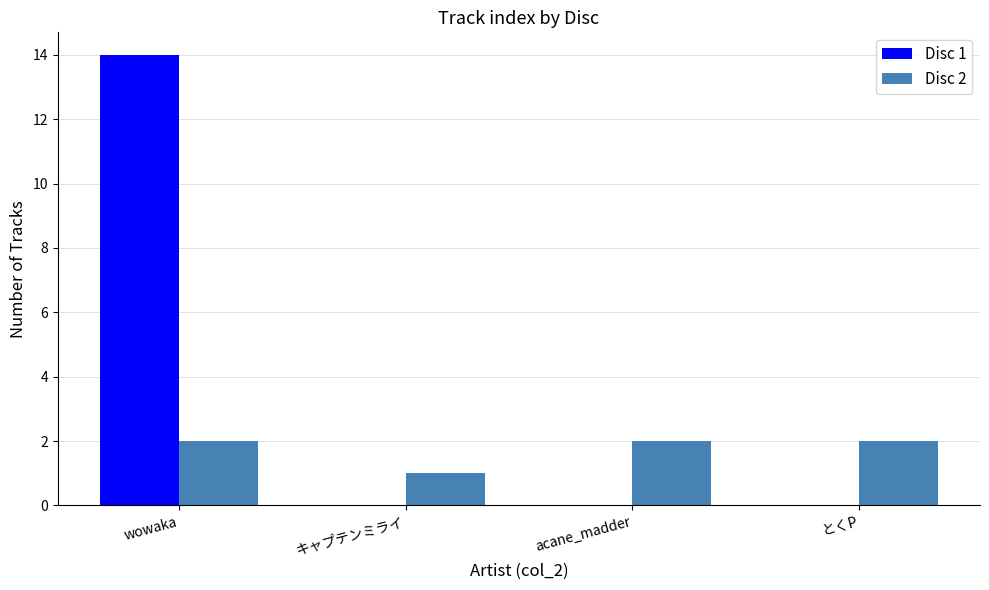

Is it true that Disc 2 equals 3 at acane_madder?

False